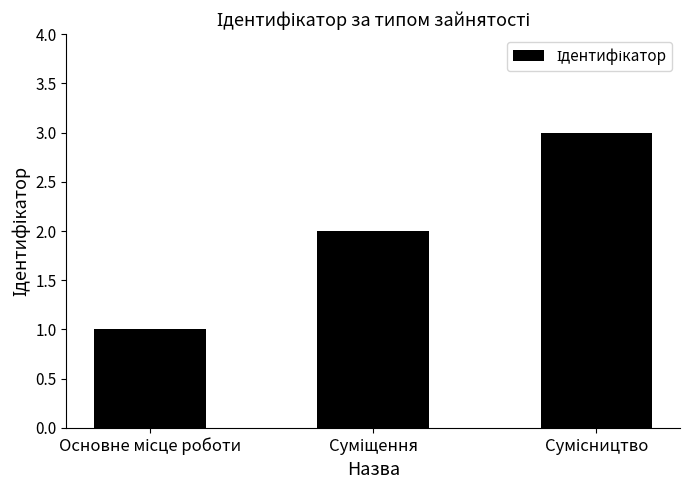

What is the greatest value displayed?

3